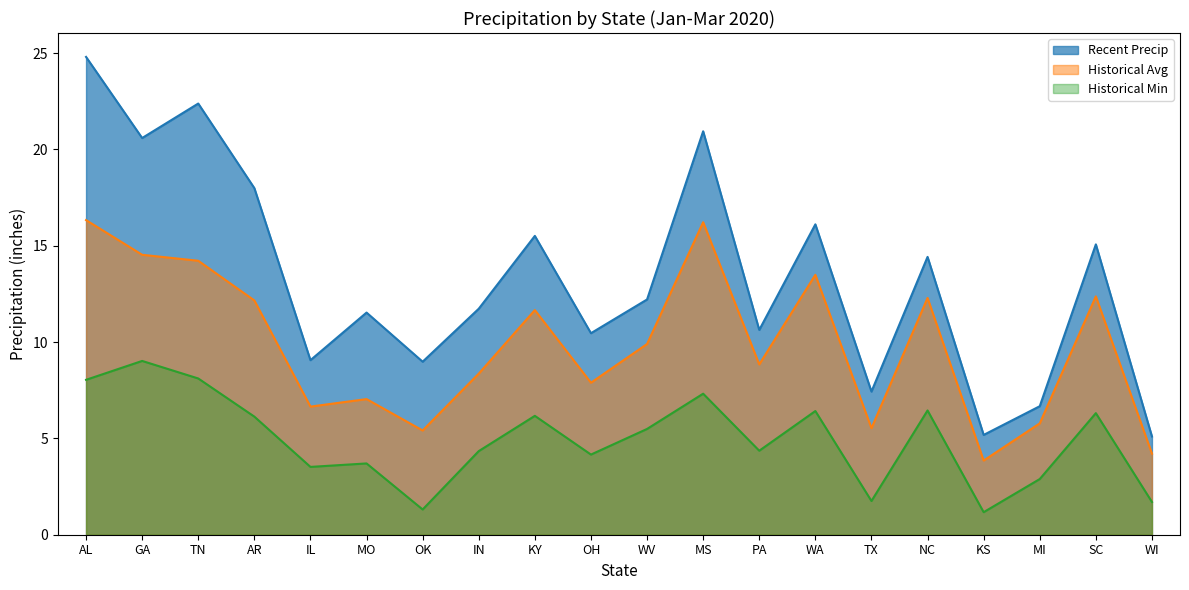

True or false: Recent Precip has a value of 14.5 at TN.

False